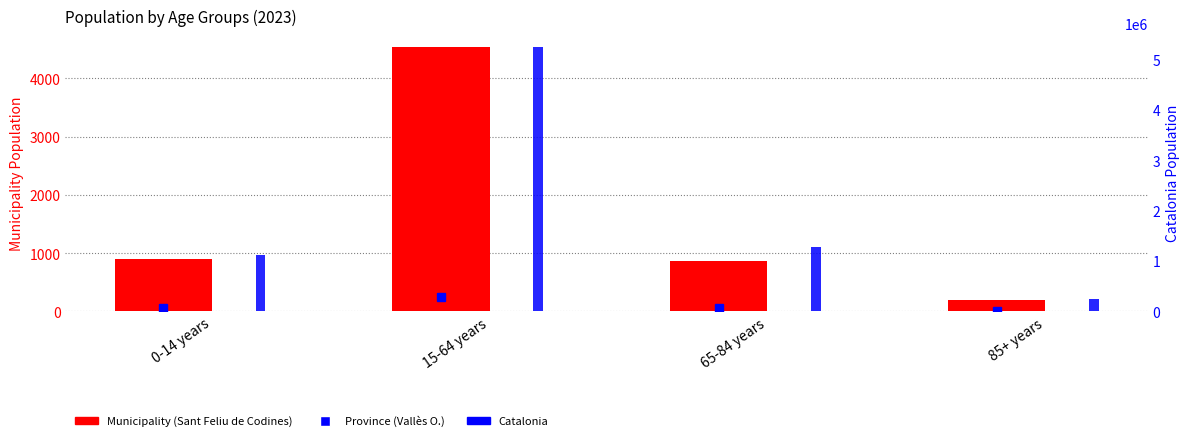

What is the sum of all Municipality (Sant Feliu de Codines) values?

6496